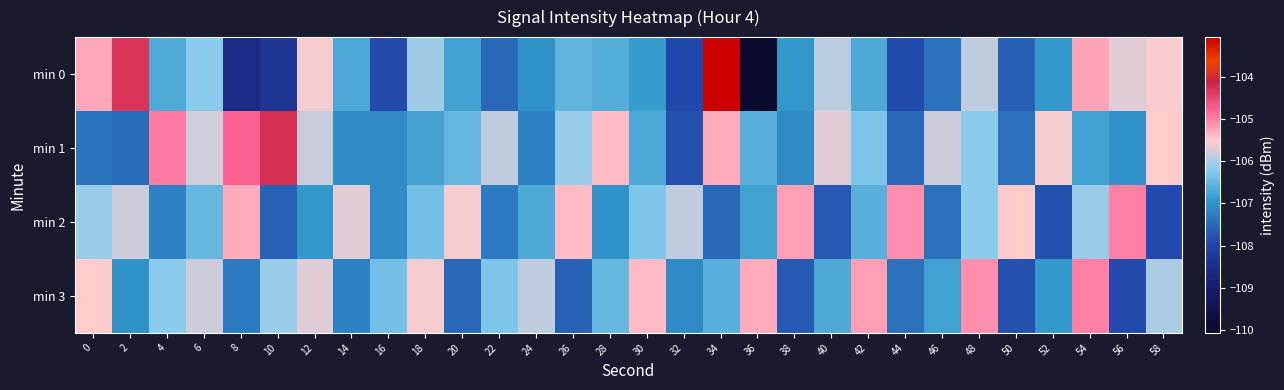

Reading right to left, extract all data points from this chart.

min 0: 58=-105.5	56=-105.7	54=-105.2	52=-106.9	50=-107.6	48=-105.9	46=-107.4	44=-107.9	42=-106.7	40=-105.9	38=-106.9	36=-110.1	34=-103.1	32=-107.9	30=-106.9	28=-106.6	26=-106.5	24=-107.0	22=-107.5	20=-106.8	18=-106.1	16=-107.9	14=-106.7	12=-105.6	10=-108.3	8=-108.6	6=-106.2	4=-106.7	2=-104.3	0=-105.3
min 1: 58=-105.5	56=-107.0	54=-106.8	52=-105.6	50=-107.4	48=-106.2	46=-105.8	44=-107.5	42=-106.3	40=-105.7	38=-107.1	36=-106.6	34=-105.3	32=-107.8	30=-106.7	28=-105.4	26=-106.1	24=-107.2	22=-105.9	20=-106.5	18=-106.8	16=-107.1	14=-107.1	12=-105.8	10=-104.3	8=-104.8	6=-105.8	4=-105.0	2=-107.5	0=-107.4
min 2: 58=-107.9	56=-105.0	54=-106.1	52=-107.8	50=-105.5	48=-106.2	46=-107.4	44=-105.1	42=-106.6	40=-107.7	38=-105.2	36=-106.8	34=-107.5	32=-105.9	30=-106.3	28=-107.0	26=-105.4	24=-106.7	22=-107.3	20=-105.6	18=-106.4	16=-107.1	14=-105.7	12=-106.9	10=-107.6	8=-105.3	6=-106.5	4=-107.2	2=-105.8	0=-106.1
min 3: 58=-106.0	56=-107.9	54=-105.0	52=-106.9	50=-107.8	48=-105.1	46=-106.8	44=-107.4	42=-105.2	40=-106.7	38=-107.7	36=-105.3	34=-106.6	32=-107.1	30=-105.4	28=-106.5	26=-107.6	24=-105.9	22=-106.3	20=-107.5	18=-105.6	16=-106.4	14=-107.2	12=-105.7	10=-106.1	8=-107.3	6=-105.8	4=-106.2	2=-107.0	0=-105.5